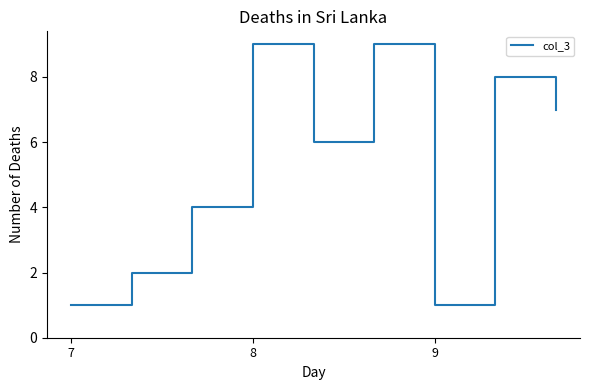

What is the minimum value shown in the chart?

1